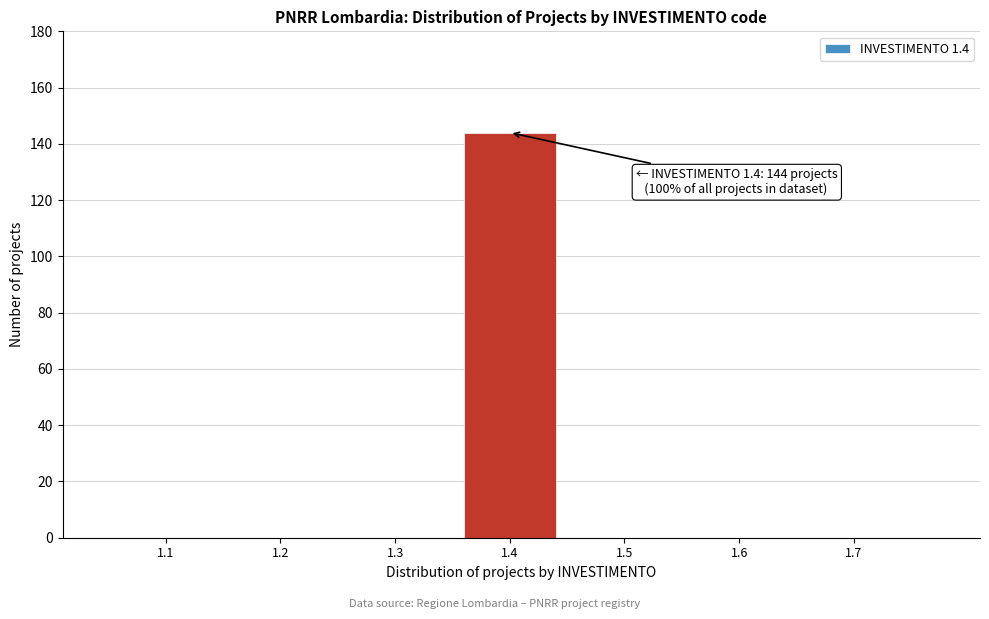

Reading right to left, extract all data points from this chart.

1.7=0	1.6=0	1.5=0	1.4=144	1.3=0	1.2=0	1.1=0